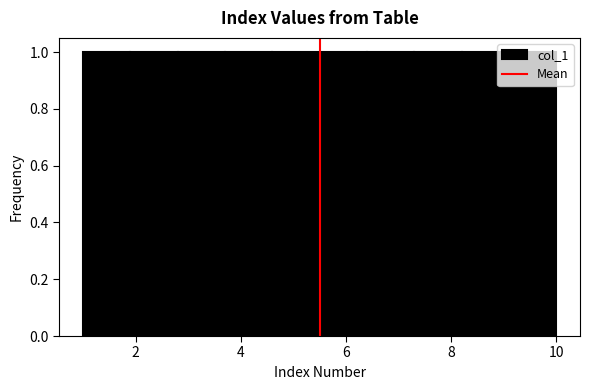

Reading left to right, list every bar in this chart as the range it spans on the x-axis followed by its height. Neither the bar edges nor the heights are printed on the chart, so give them approximately, as read against the axes.

1.0 to 1.9: 1
1.9 to 2.8: 1
2.8 to 3.7: 1
3.7 to 4.6: 1
4.6 to 5.5: 1
5.5 to 6.4: 1
6.4 to 7.3: 1
7.3 to 8.2: 1
8.2 to 9.1: 1
9.1 to 10.0: 1